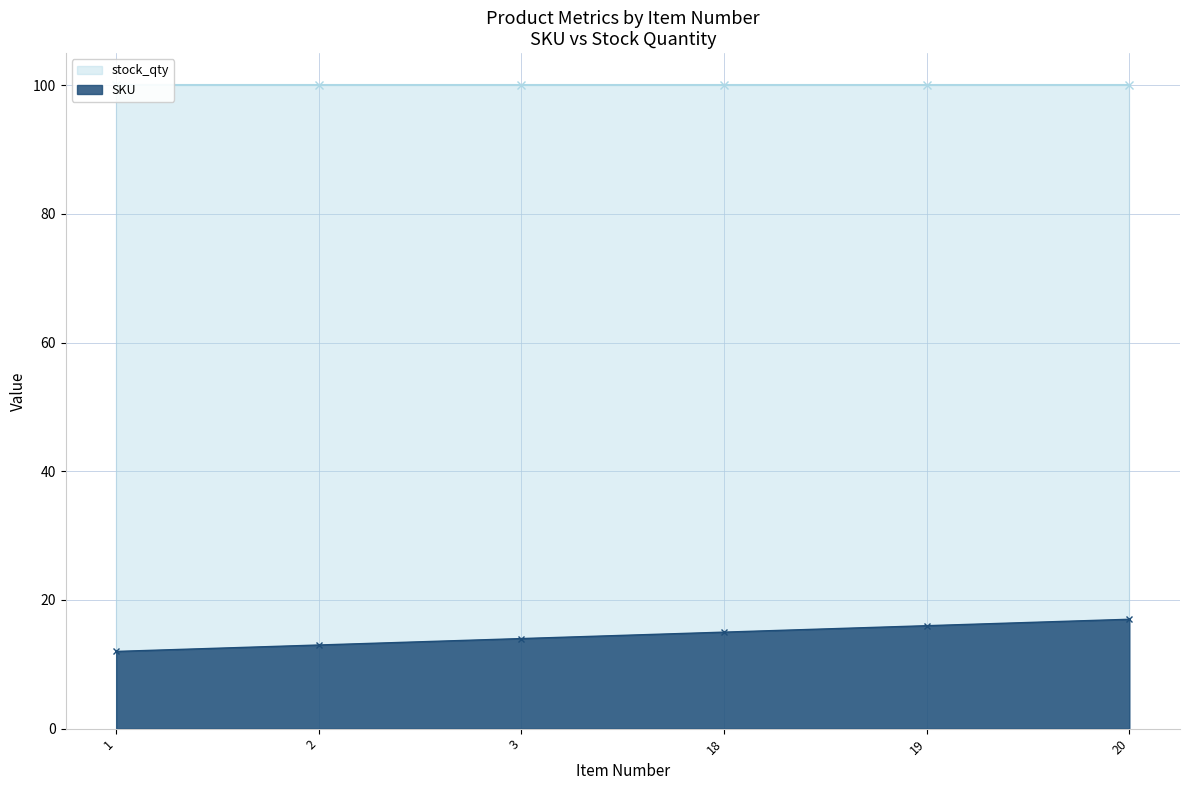

What is the ratio of the value at 3 to the value at 18?

0.9